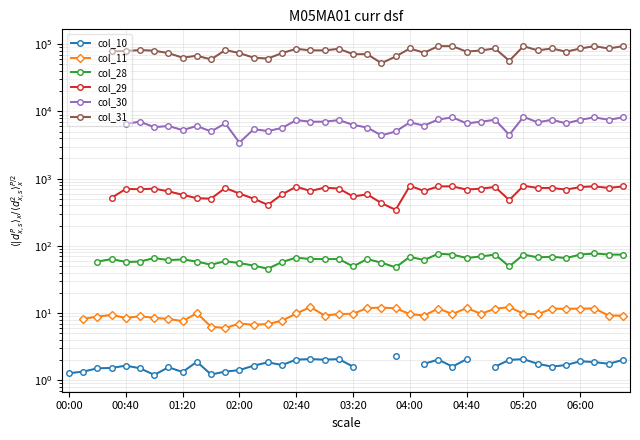

Between 10 and 12, which series saw the biggest shift?

col_31